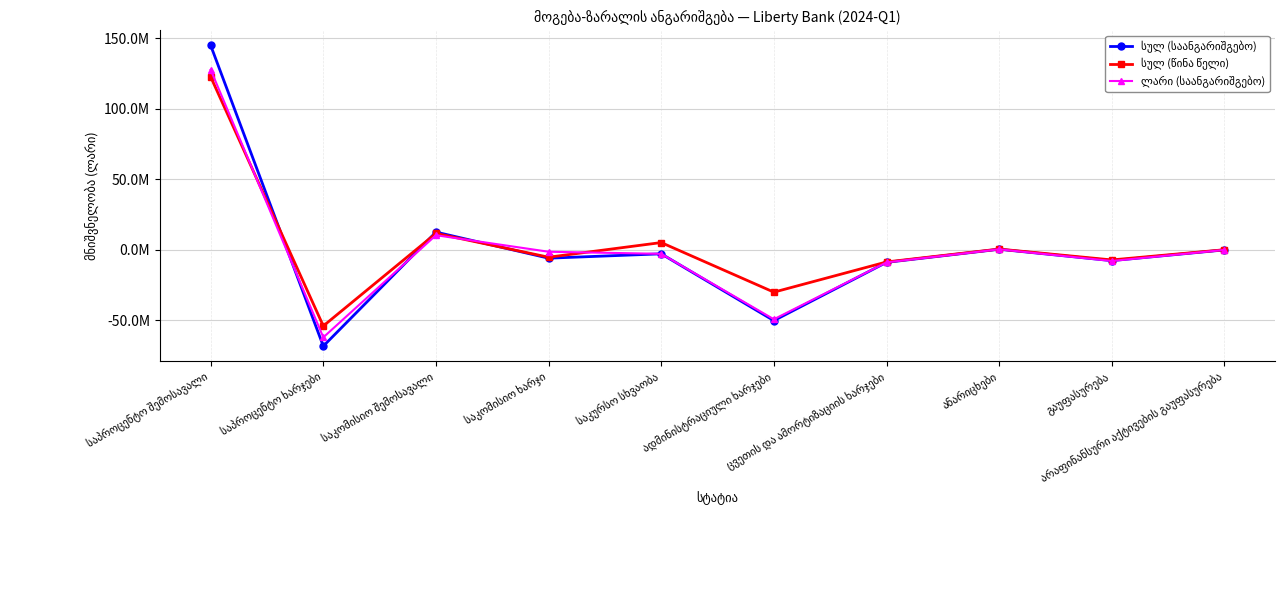

Is the value of სულ (საანგარიშგებო) at საპროცენტო ხარჯები greater than the value of სულ (წინა წელი) at ადმინისტრაციული ხარჯები?

No